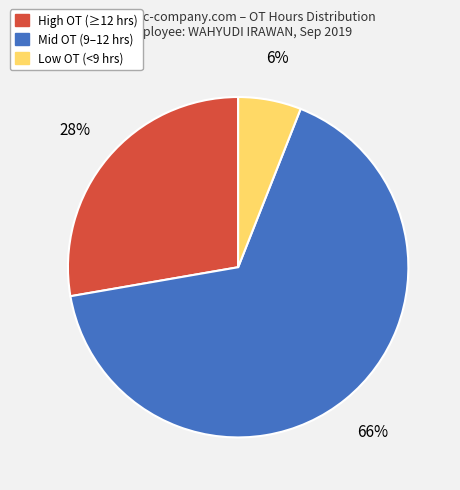

To the nearest percent, what is the difference between the largest and smallest slice percentages?

60%